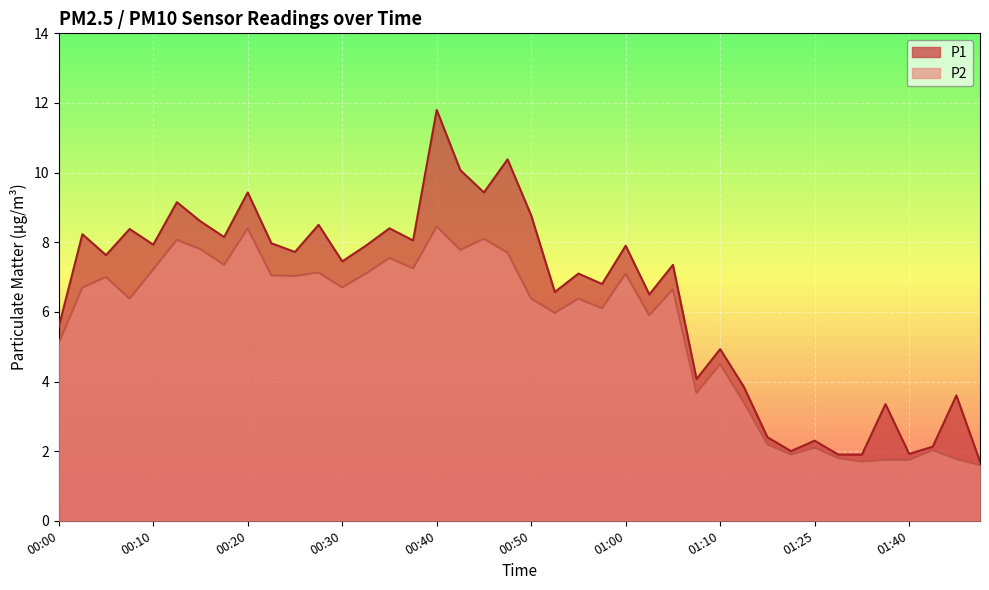

At which label does P2 first exceed 6?

00:03